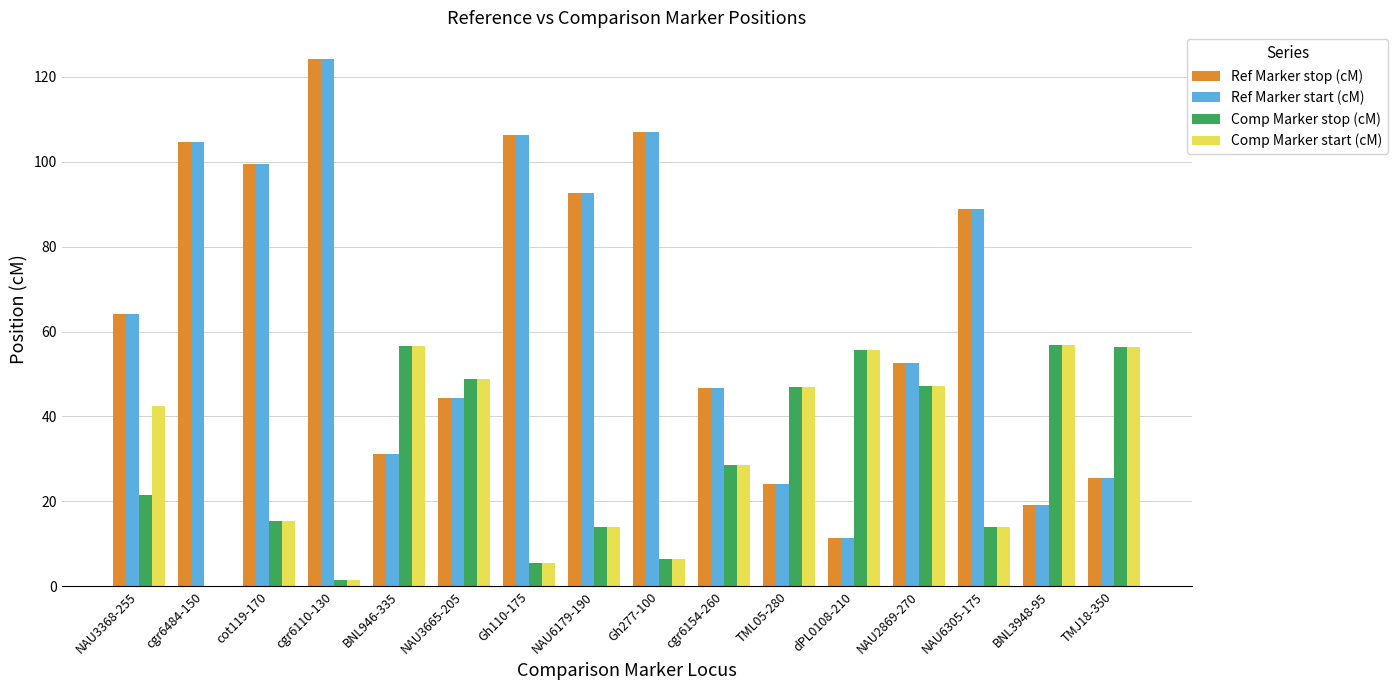

What is the average value of the Comp Marker stop (cM) series?

29.7